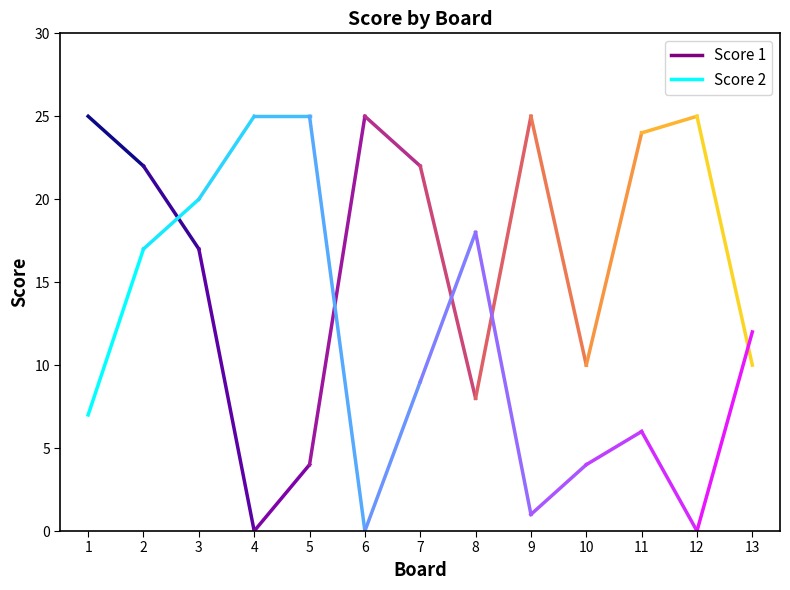

Reading left to right, what are all the values shown in this chart?

Score 1: 1=25	2=22	3=17	4=0	5=4	6=25	7=22	8=8	9=25	10=10	11=24	12=25	13=10
Score 2: 1=7	2=17	3=20	4=25	5=25	6=0	7=9	8=18	9=1	10=4	11=6	12=0	13=12